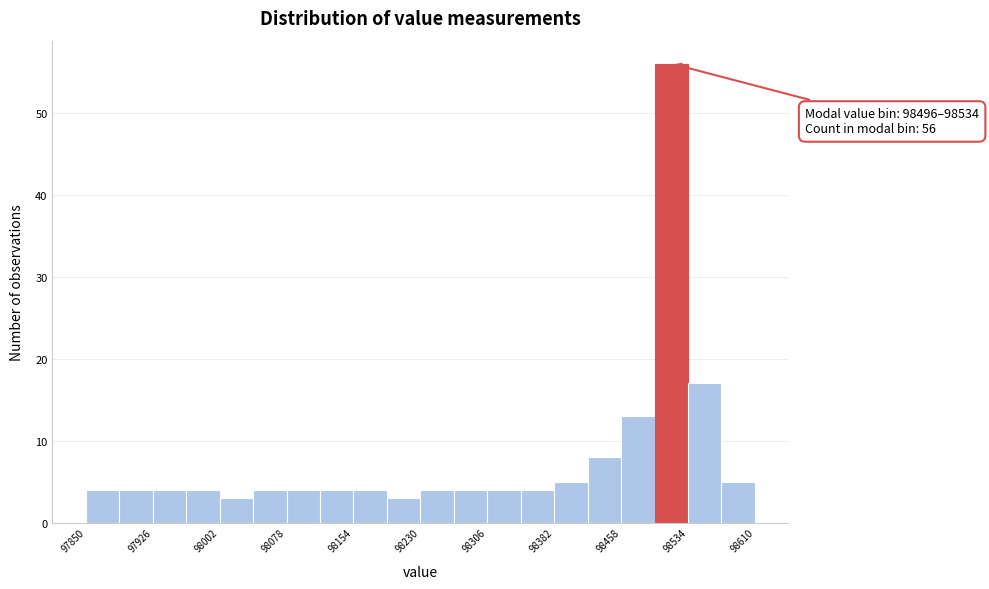

Read against the x-axis, roughly where is the centre of the tallest bar?

98520